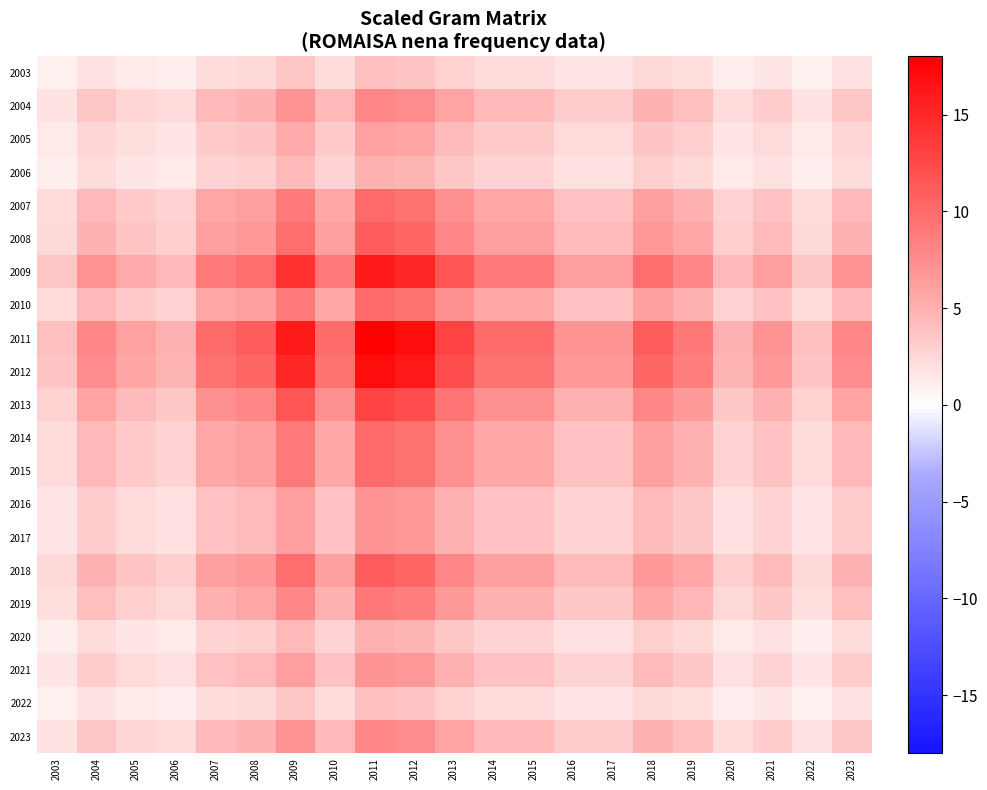

How many categories are shown in the chart?

21